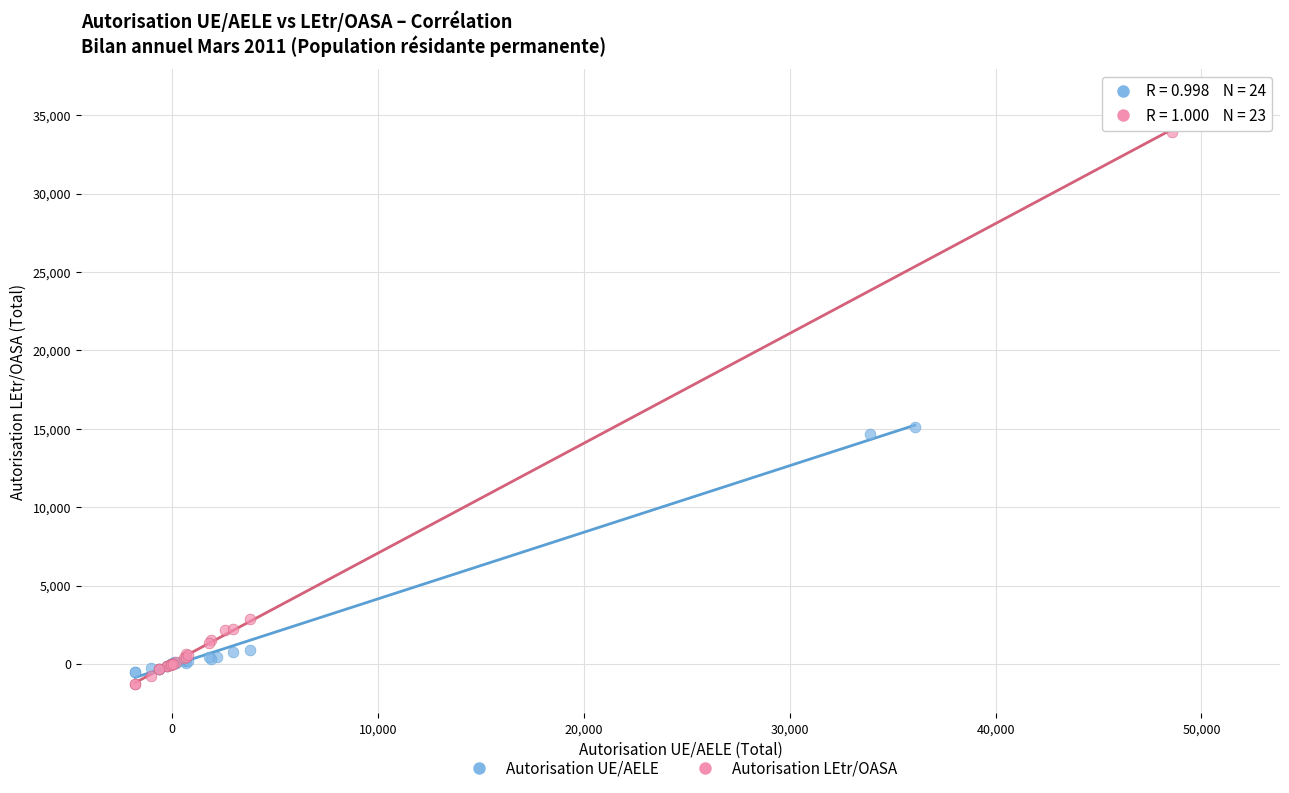

Which series contains the highest Y value?

Autorisation LEtr/OASA